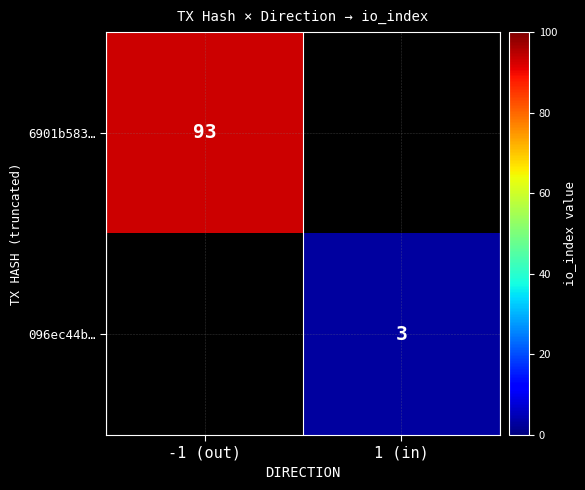

Is it true that 096ec44b… equals 3 at 1 (in)?

True